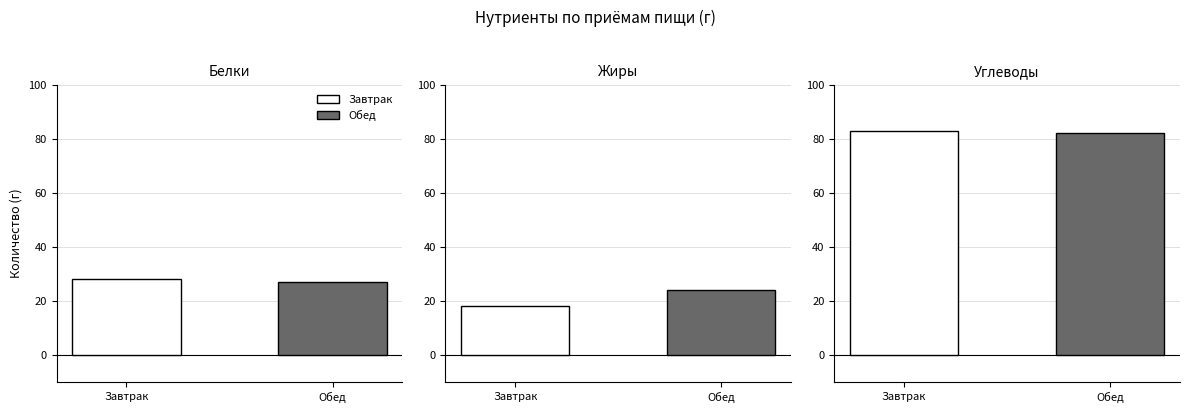

What is the total value across all series at Обед?

133